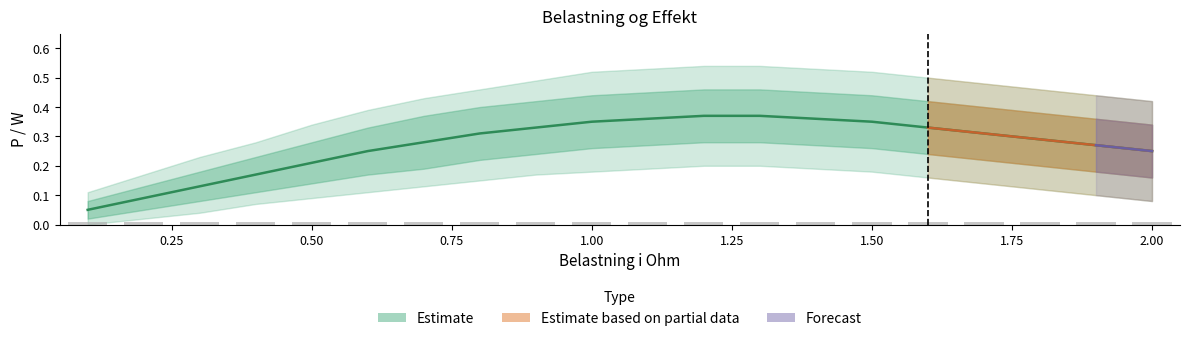

What is the label of the 20th bar from the right?

0.1